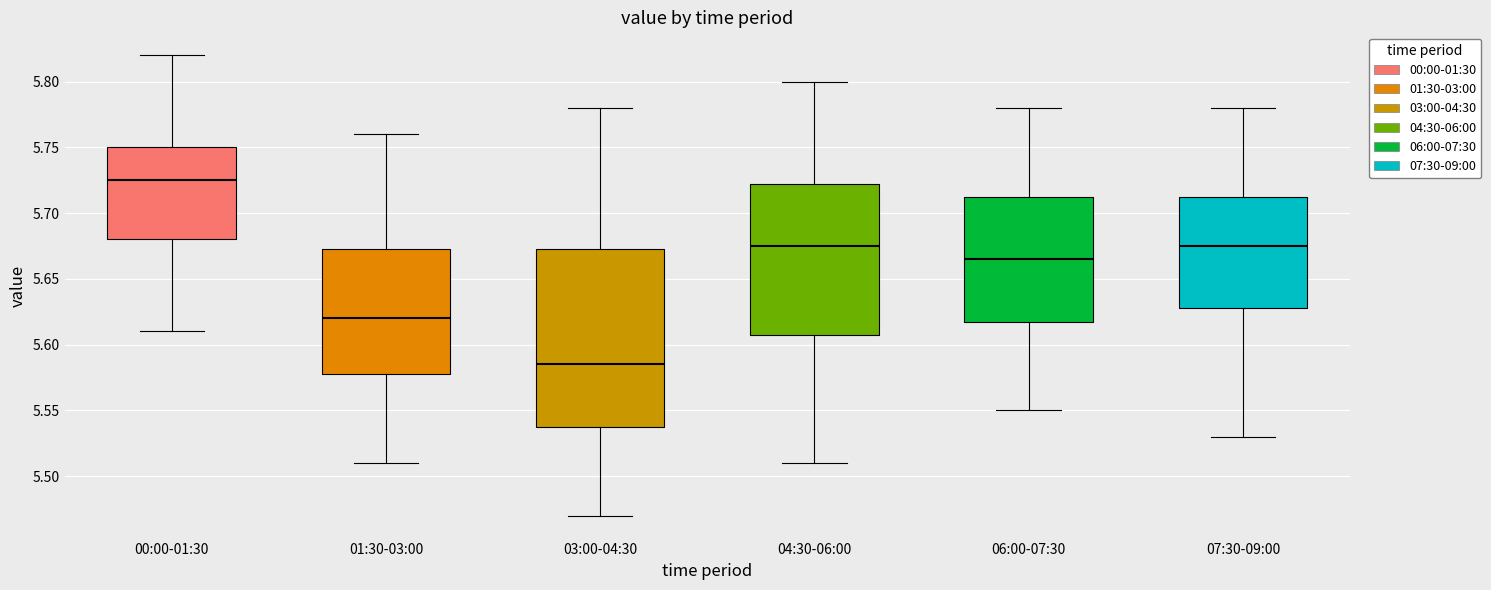

Reading left to right, read every box against the y-axis: the position of its median line, the range the box covers, and the ends of its whiskers. The values are not printed on the chart, so give them approximately, as read against the axis.

00:00-01:30: median 5.725, box 5.680 to 5.750, whiskers 5.610 to 5.820
01:30-03:00: median 5.620, box 5.580 to 5.675, whiskers 5.510 to 5.760
03:00-04:30: median 5.585, box 5.540 to 5.675, whiskers 5.470 to 5.780
04:30-06:00: median 5.675, box 5.610 to 5.725, whiskers 5.510 to 5.800
06:00-07:30: median 5.665, box 5.620 to 5.715, whiskers 5.550 to 5.780
07:30-09:00: median 5.675, box 5.630 to 5.715, whiskers 5.530 to 5.780